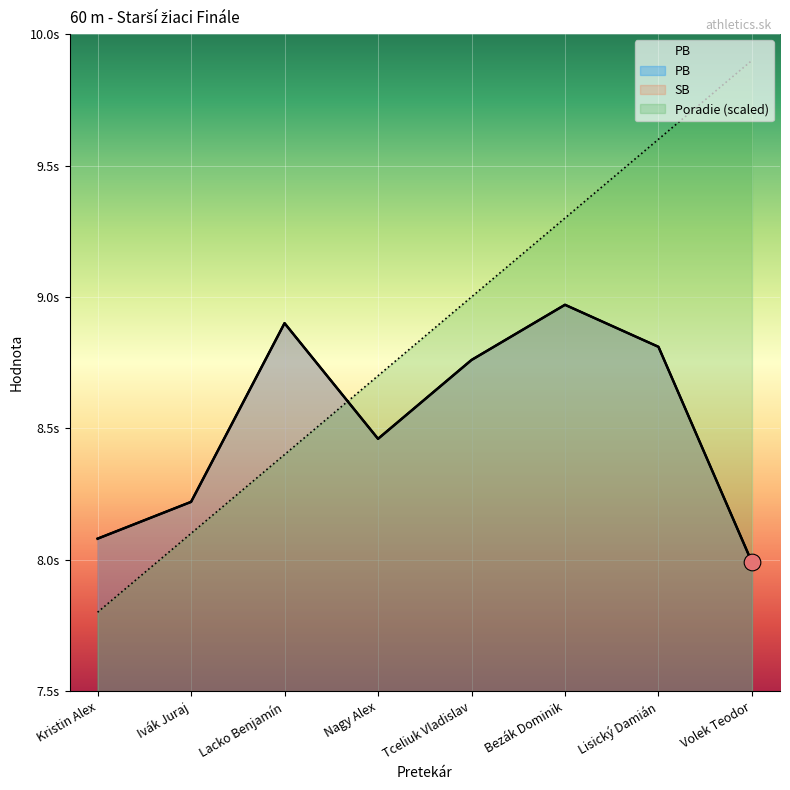

Reading left to right, list all the values displayed in this chart.

PB: 8.1	8.2	8.9	8.5	8.8	9.0	8.8	8.0
SB: 8.1	8.2	8.9	8.5	8.8	9.0	8.8	8.0
Poradie: 7.8	8.1	8.4	8.7	9.0	9.3	9.6	9.9